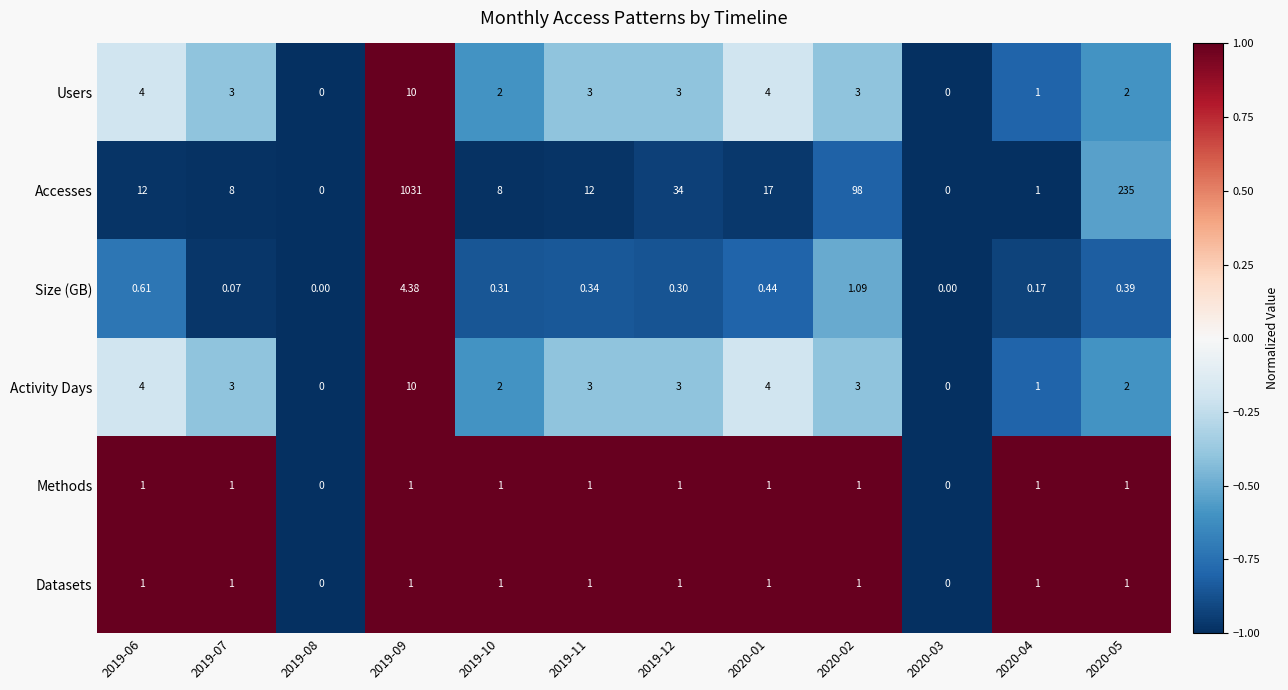

Which series has the largest total across all categories?

Accesses